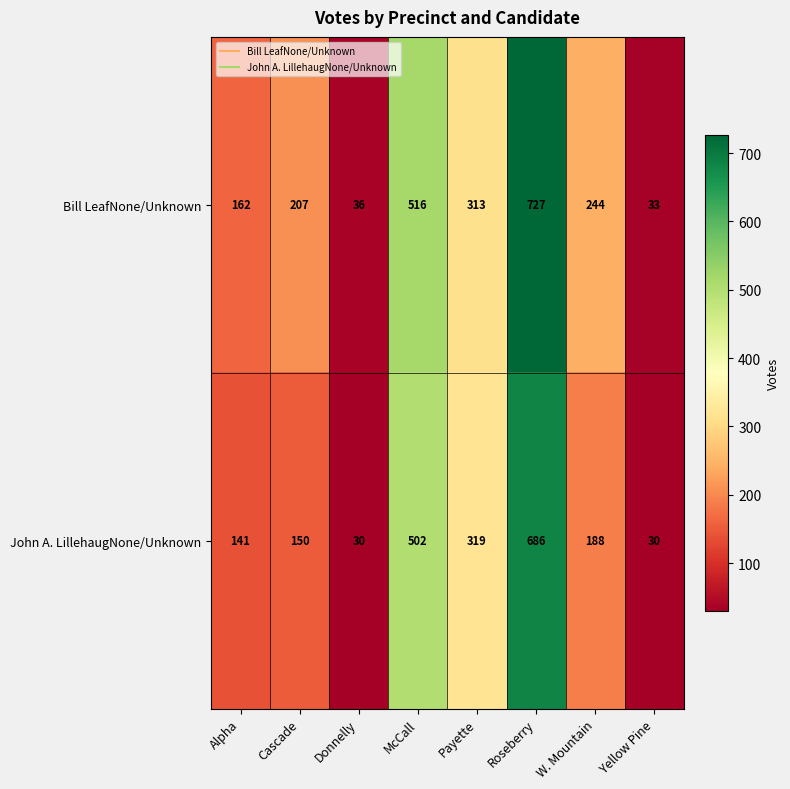

What is the difference between the second highest and second lowest values in the John A. LillehaugNone/Unknown series?

472